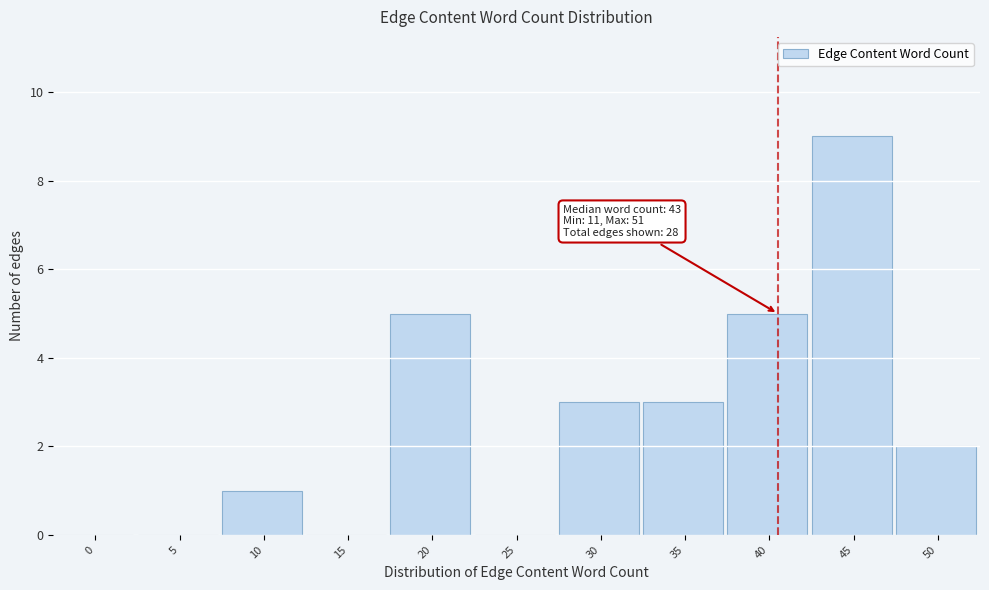

Reading left to right, what are all the values shown in this chart?

0=0	5=0	10=1	15=0	20=5	25=0	30=3	35=3	40=5	45=9	50=2